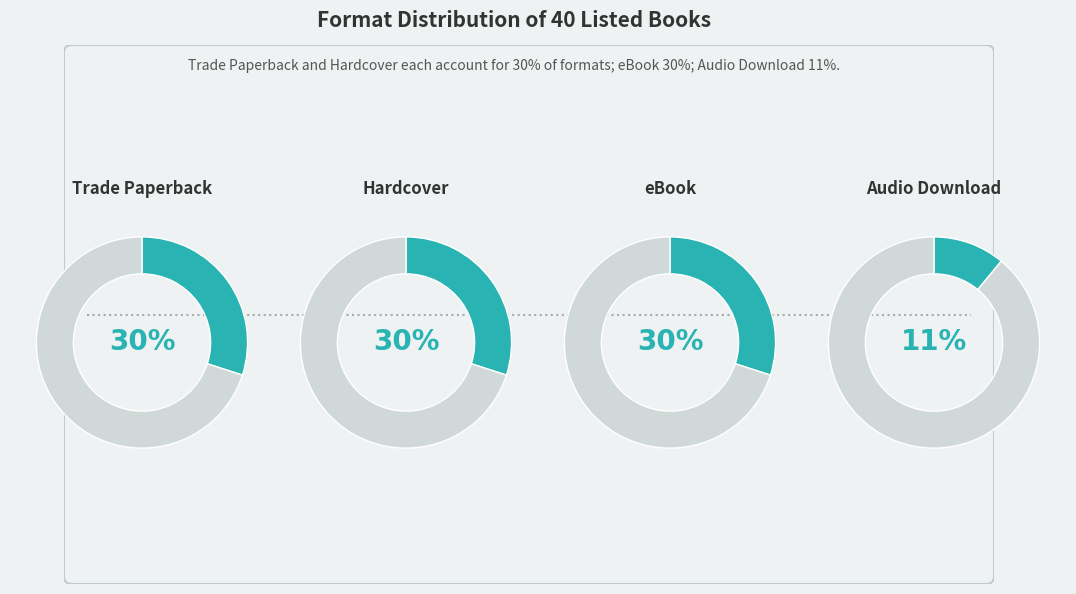

Approximately how many times larger is the value at Trade Paperback compared to Hardcover?

1.0